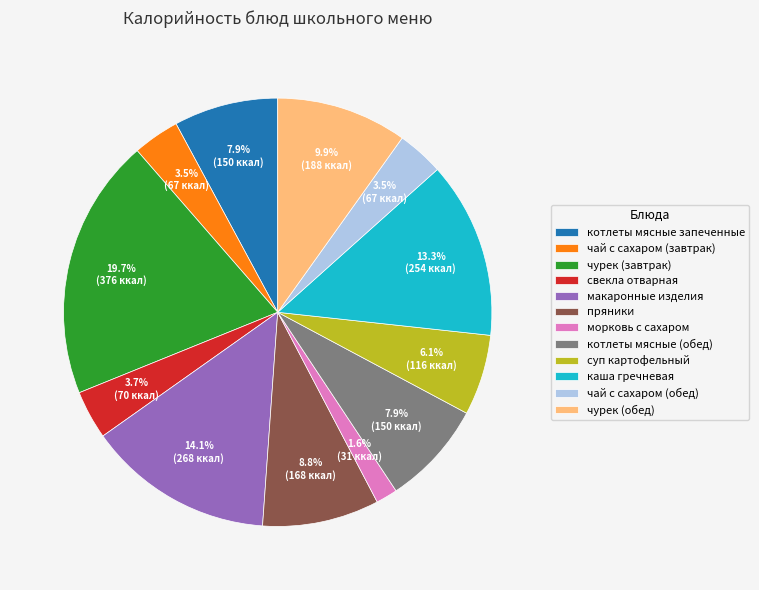

How much of the chart is everything except свекла отварная?

96.3%